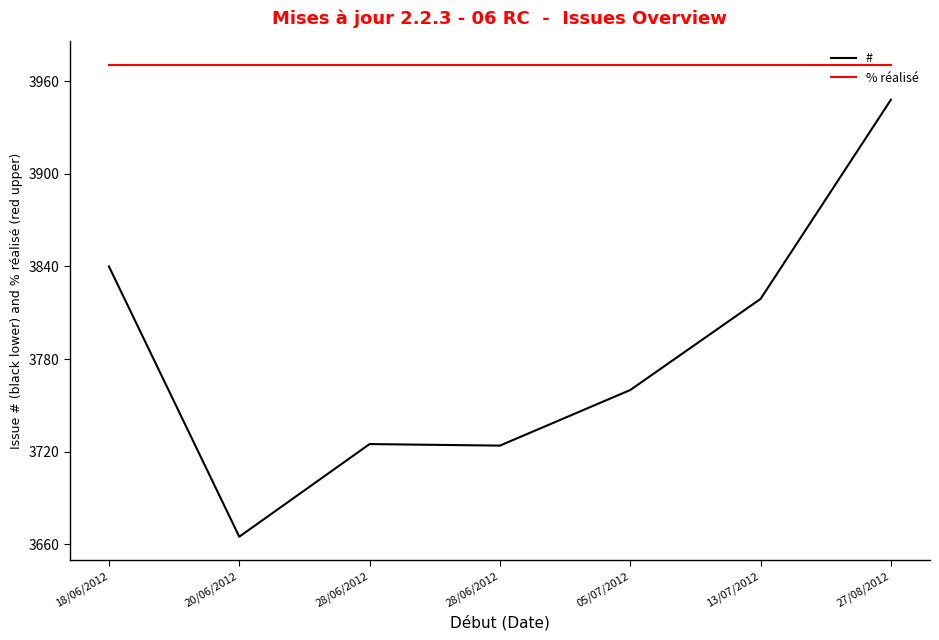

Is it true that % réalisé equals 6595.7 at 13/07/2012?

False